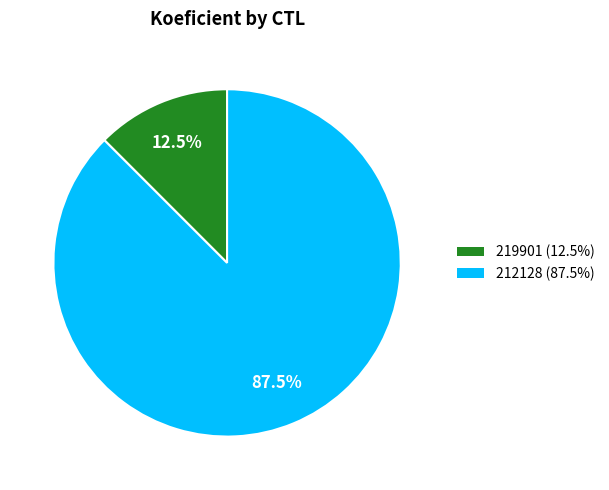

Between 219901 and 212128, which is larger?

212128